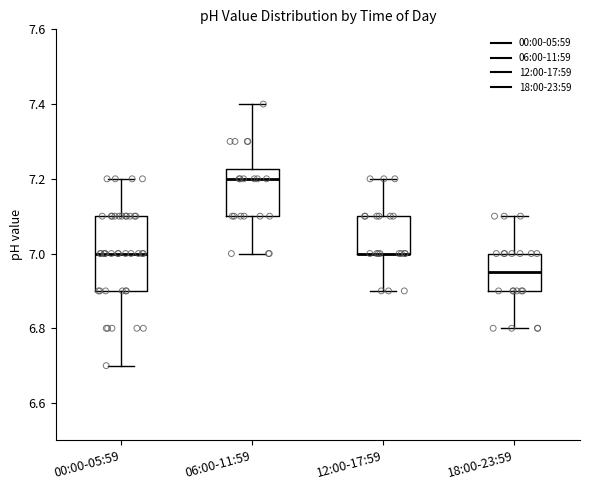

Reading left to right, read every box against the y-axis: the position of its median line, the range the box covers, and the ends of its whiskers. The values are not printed on the chart, so give them approximately, as read against the axis.

00:00-05:59: median 7.00, box 6.90 to 7.10, whiskers 6.70 to 7.20
06:00-11:59: median 7.20, box 7.10 to 7.22, whiskers 7.00 to 7.40
12:00-17:59: median 7.00 (drawn on the box's lower edge), box 7.00 to 7.10, whiskers 6.90 to 7.20
18:00-23:59: median 6.96, box 6.90 to 7.00, whiskers 6.80 to 7.10